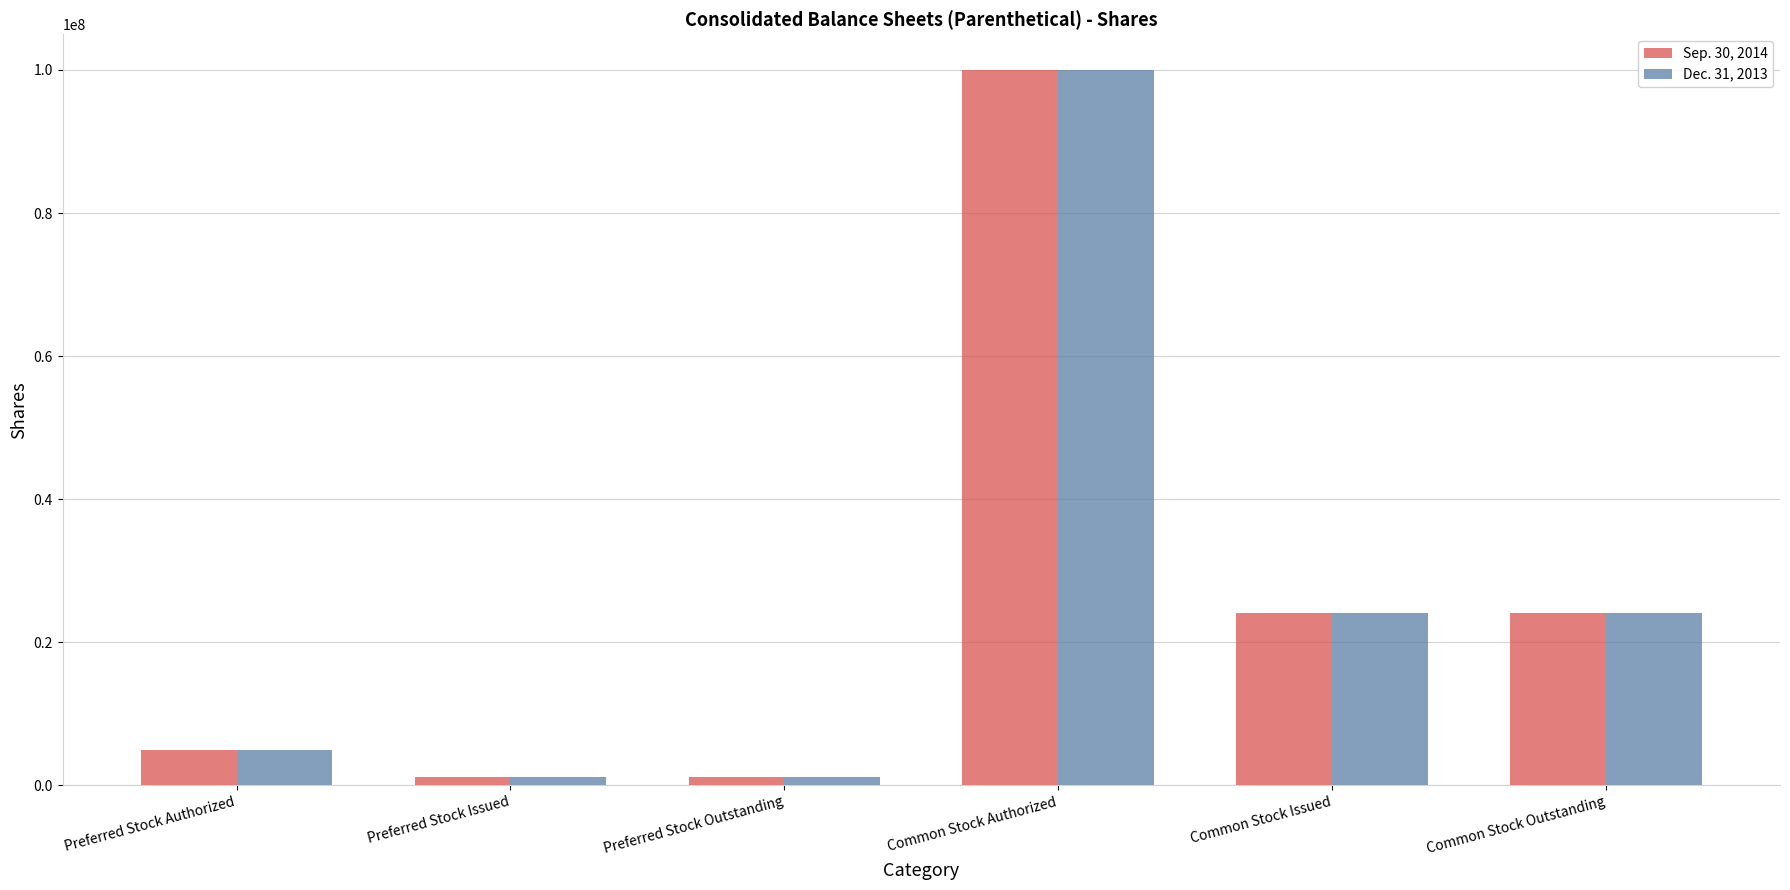

The Sep. 30, 2014 series shows 24031863 at Common Stock Outstanding. True or false?

True